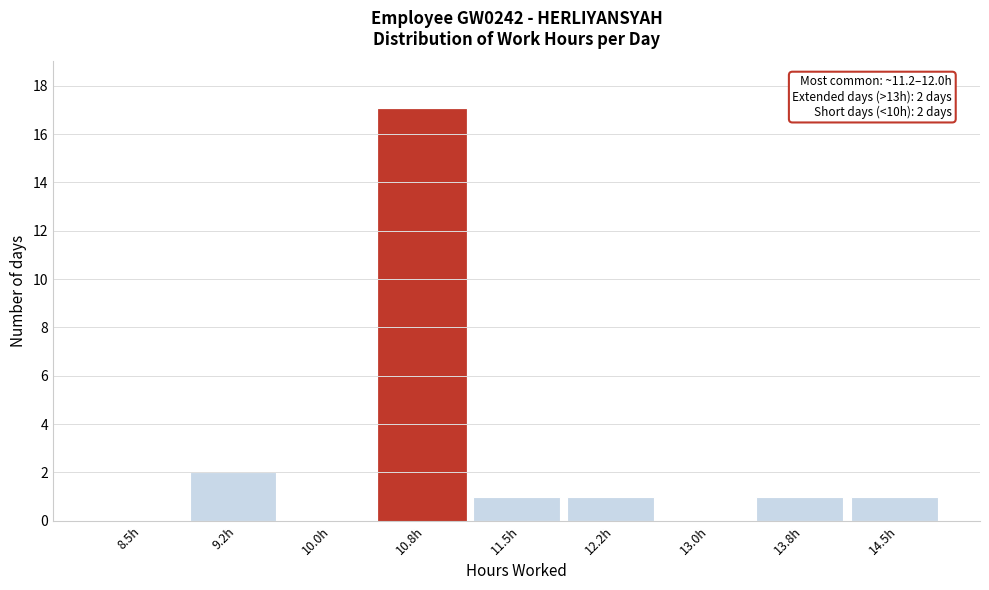

Reading left to right, transcribe all the data shown in this chart.

8.5h=0	9.2h=2	10.0h=0	10.8h=17	11.5h=1	12.2h=1	13.0h=0	13.8h=1	14.5h=1